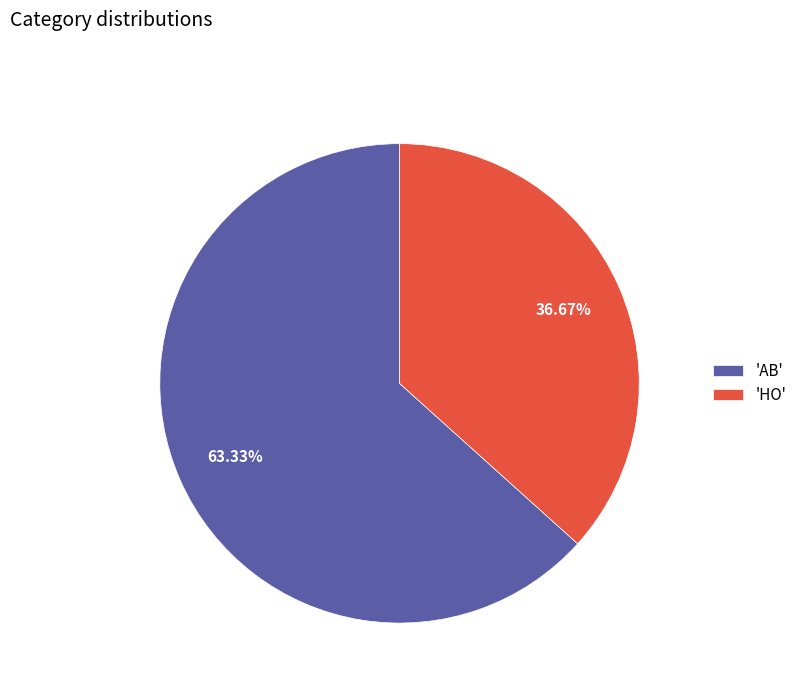

To the nearest percent, what is the difference between the largest and smallest slice percentages?

27%